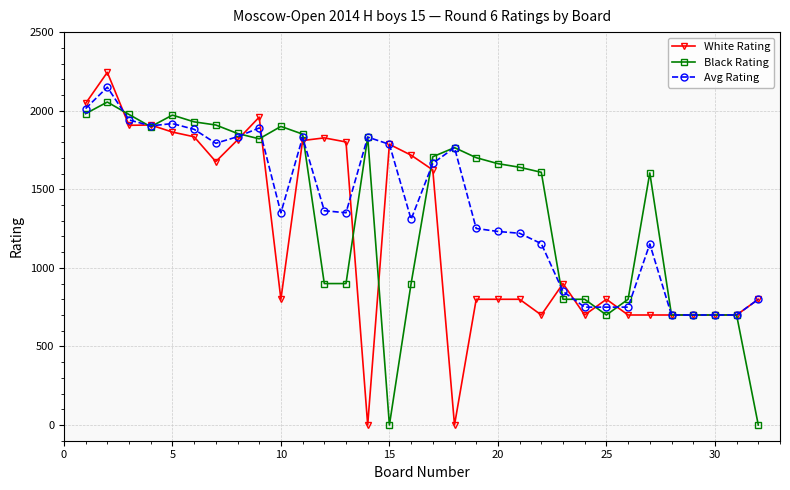

Which series has the largest range (max minus min)?

White Rating